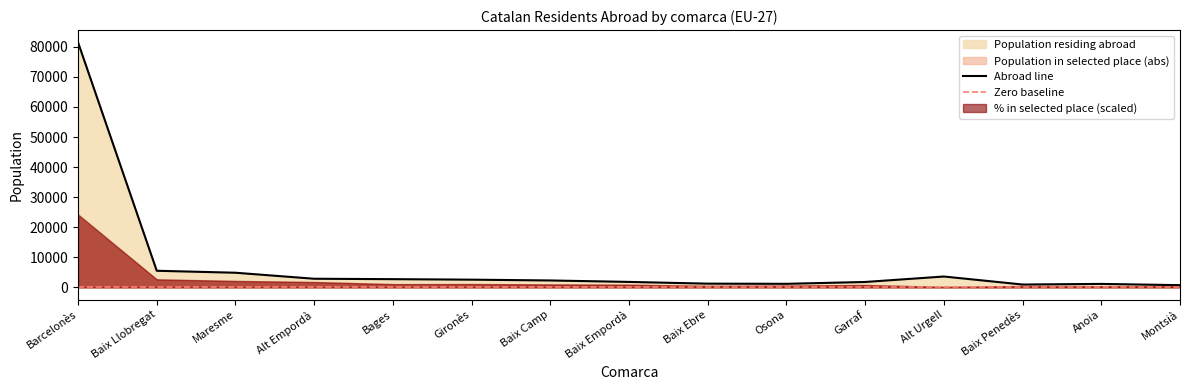

What is the average value of the Population in selected place (pct of total) series?

5.1